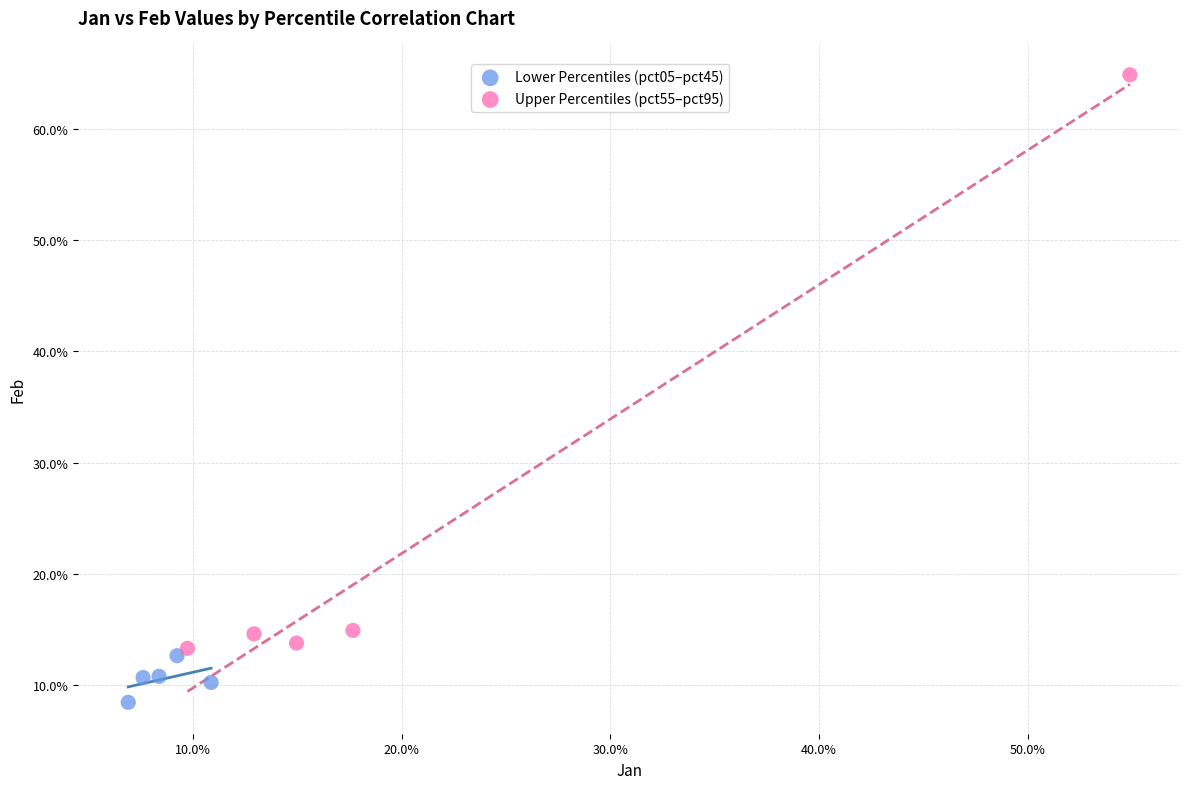

What are all the series names shown in the legend?

Lower Percentiles (pct05–pct45), Upper Percentiles (pct55–pct95)